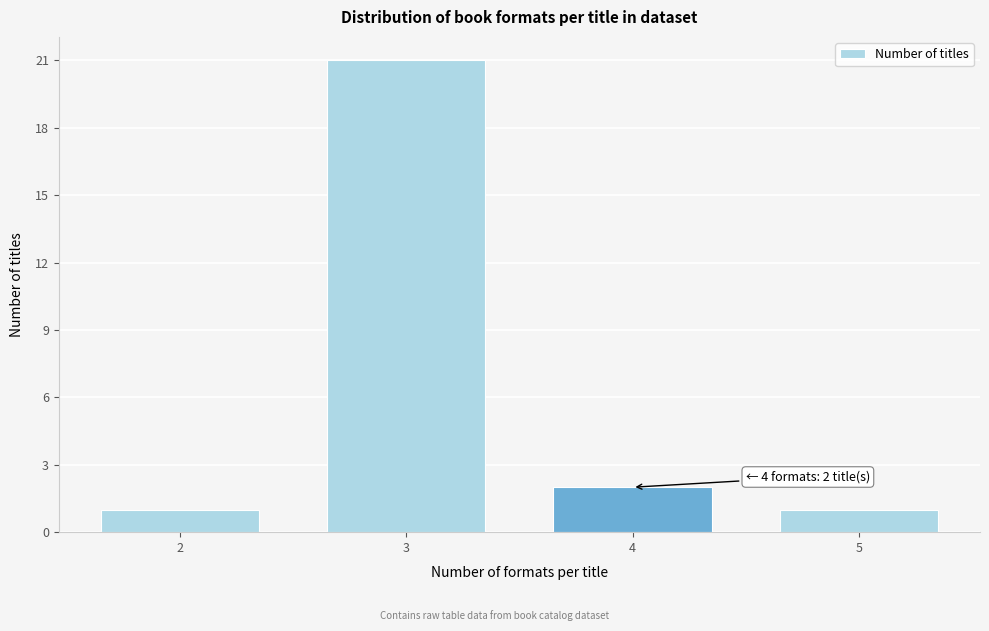

Reading right to left, list all the values displayed in this chart.

1	2	21	1